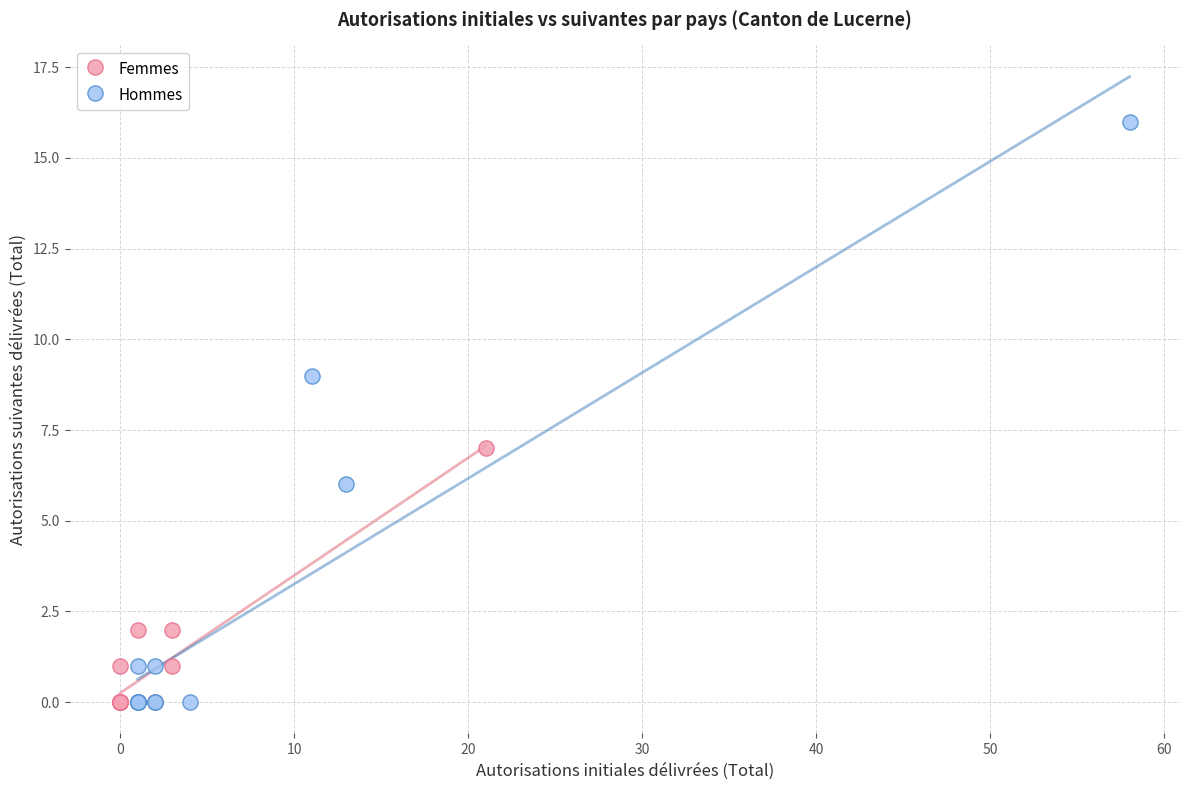

Which series contains the highest Y value?

Hommes